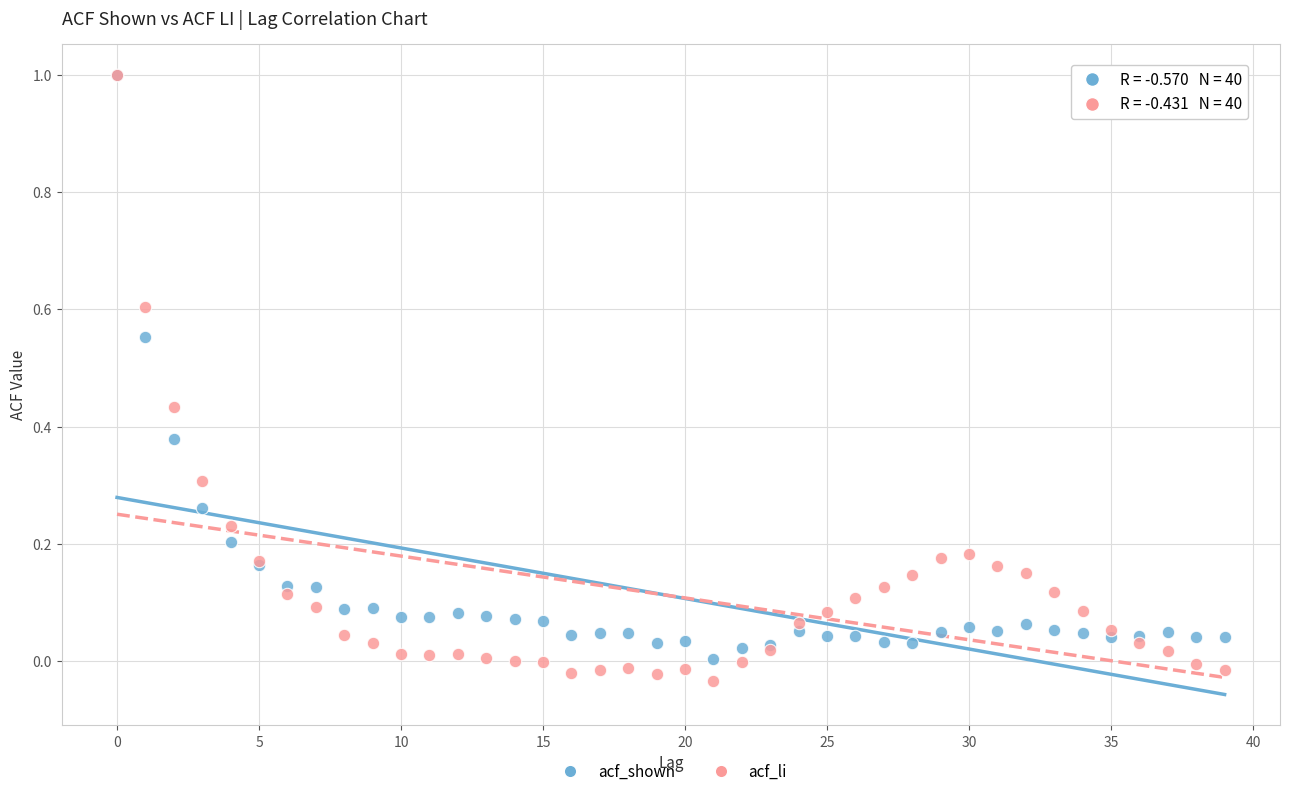

What are all the series names shown in the legend?

acf_shown, acf_li